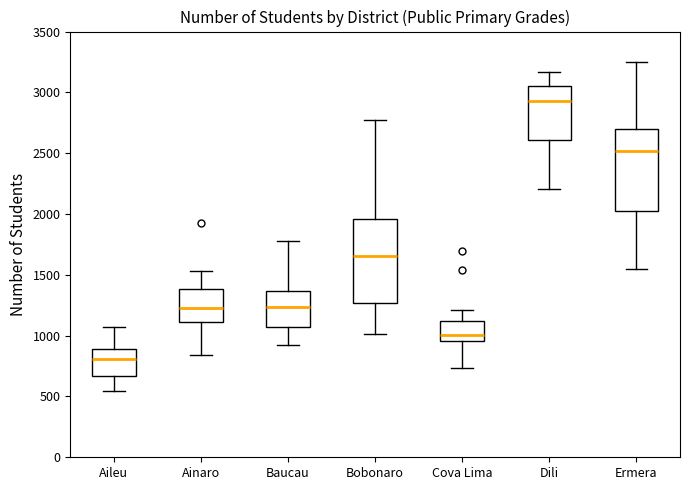

Reading left to right, transcribe this box plot: for each box, give where its median line is, the range the box spans, and where its two whiskers end, as read against the y-axis. The values are not printed on the chart, so give them approximately, as read against the axis.

Aileu: median 800, box 650 to 900, whiskers 550 to 1050
Ainaro: median 1250, box 1100 to 1400, whiskers 850 to 1550
Baucau: median 1250, box 1050 to 1350, whiskers 900 to 1800
Bobonaro: median 1650, box 1250 to 1950, whiskers 1000 to 2800
Cova Lima: median 1000, box 950 to 1100, whiskers 750 to 1200
Dili: median 2950, box 2600 to 3050, whiskers 2200 to 3150
Ermera: median 2500, box 2000 to 2700, whiskers 1550 to 3250